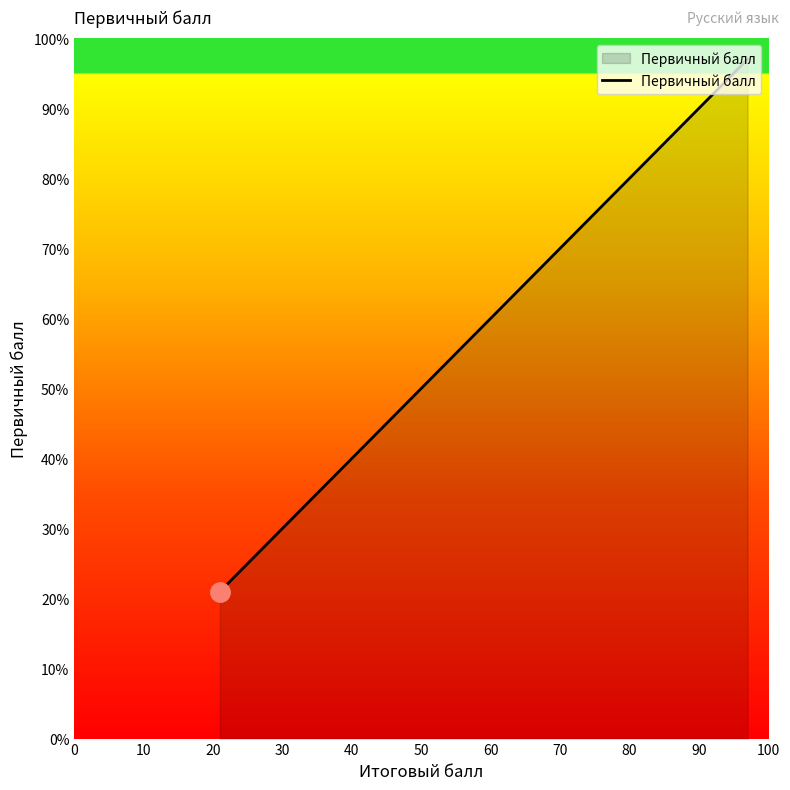

What is the smallest value displayed?

21.0